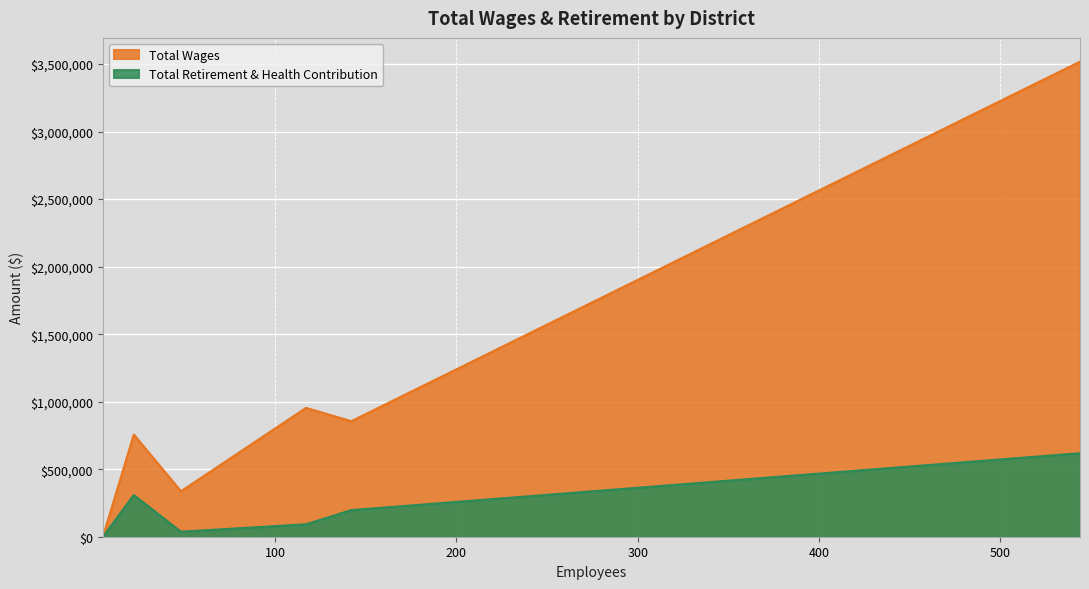

List the labels in order of Total Wages value, largest first.

Chico Area Recreation and Park District, Feather River Recreation and Park District, Paradise Recreation and Park District, Thermalito Water and Sewer District, Durham Recreation and Park District, Richvale Recreation and Park District